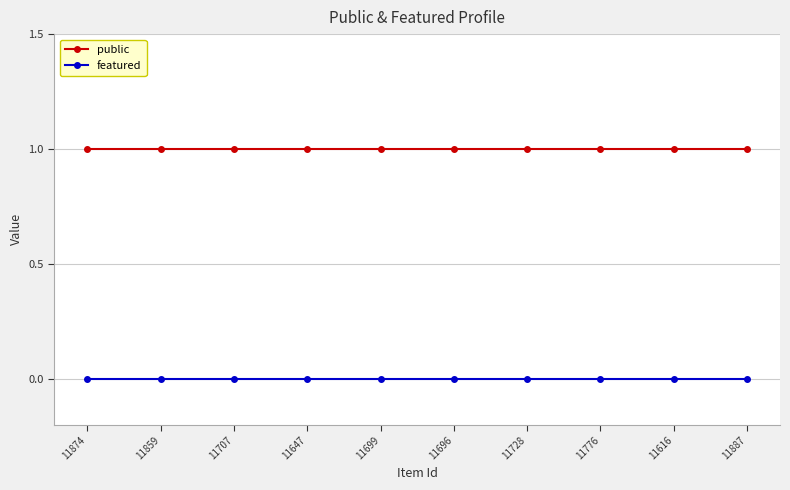

Rank the series by their average value, from lowest to highest.

featured, public